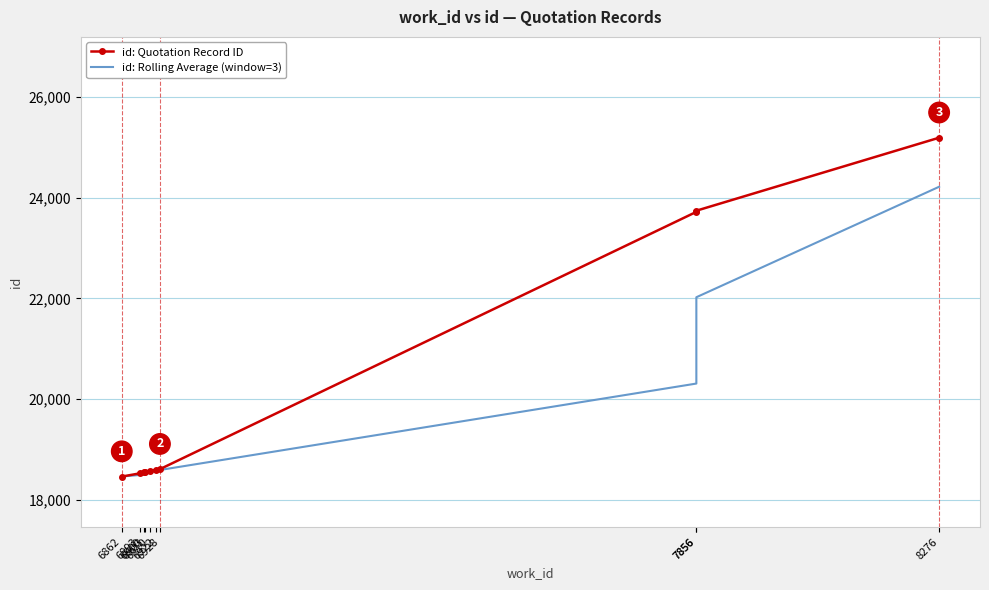

What is the value of the id: Rolling Average (window=3) point at the 2nd from the left?

18498.5